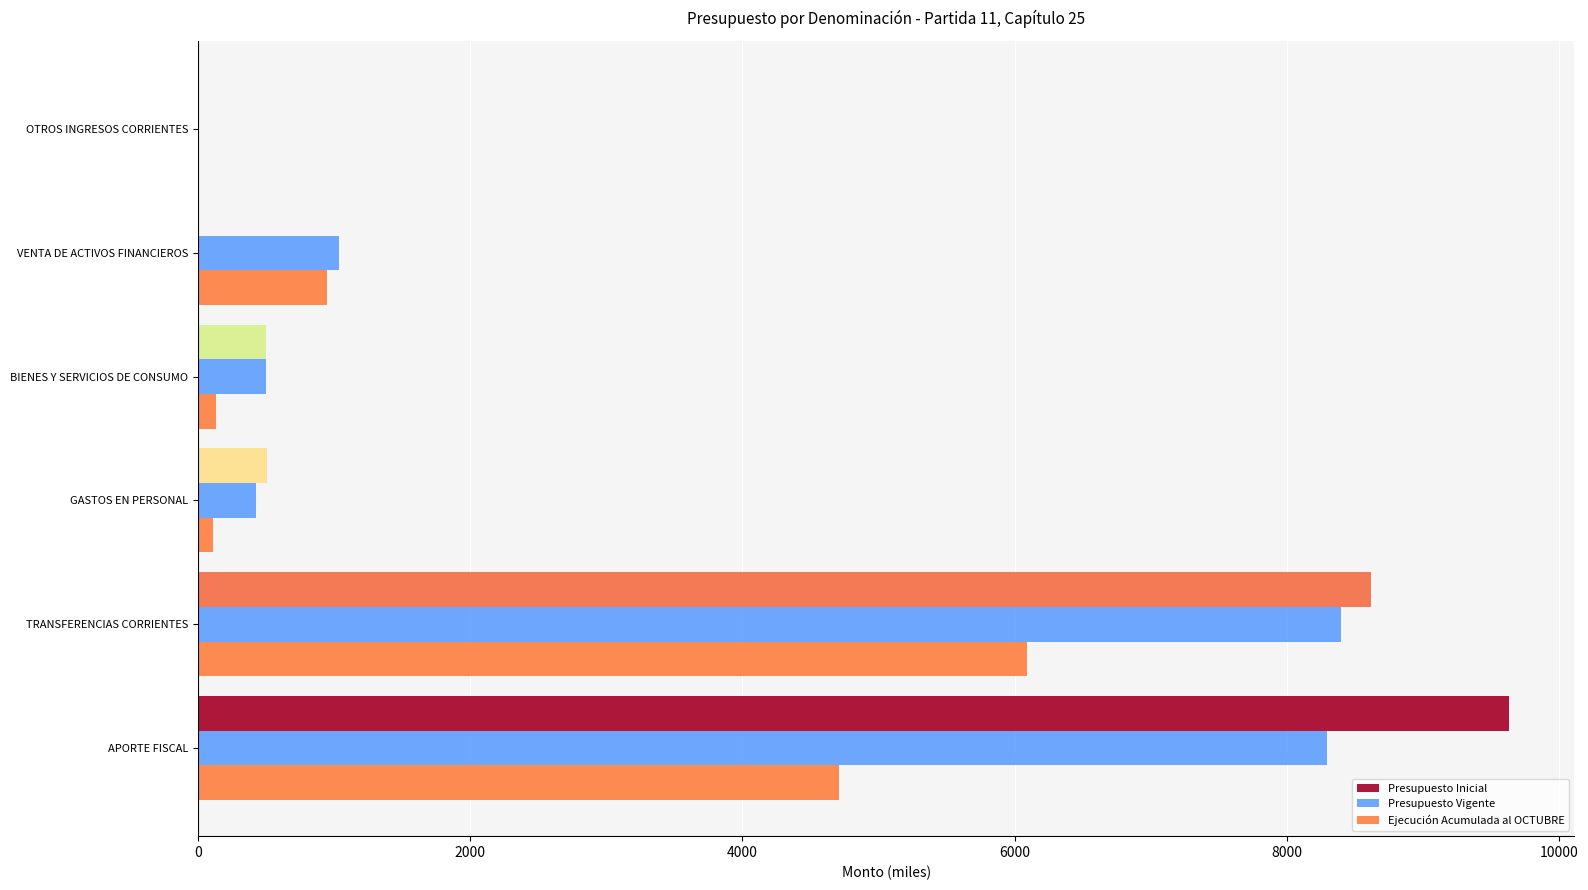

Is the value of Presupuesto Inicial at TRANSFERENCIAS CORRIENTES greater than the value of Presupuesto Vigente at GASTOS EN PERSONAL?

Yes